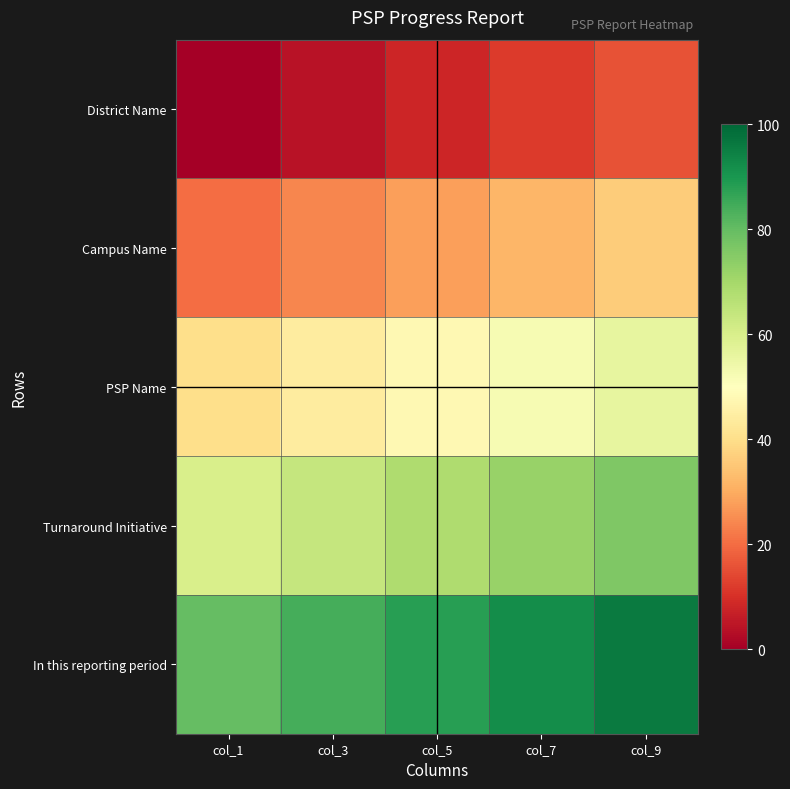

Reading left to right, what are all the values shown in this chart?

District Name: col_1=0.0	col_3=4.0	col_5=8.0	col_7=12.0	col_9=16.0
Campus Name: col_1=20.0	col_3=24.0	col_5=28.0	col_7=32.0	col_9=36.0
PSP Name: col_1=40.0	col_3=44.0	col_5=48.0	col_7=52.0	col_9=56.0
Turnaround Initiative: col_1=60.0	col_3=64.0	col_5=68.0	col_7=72.0	col_9=76.0
In this reporting period: col_1=80.0	col_3=84.0	col_5=88.0	col_7=92.0	col_9=96.0